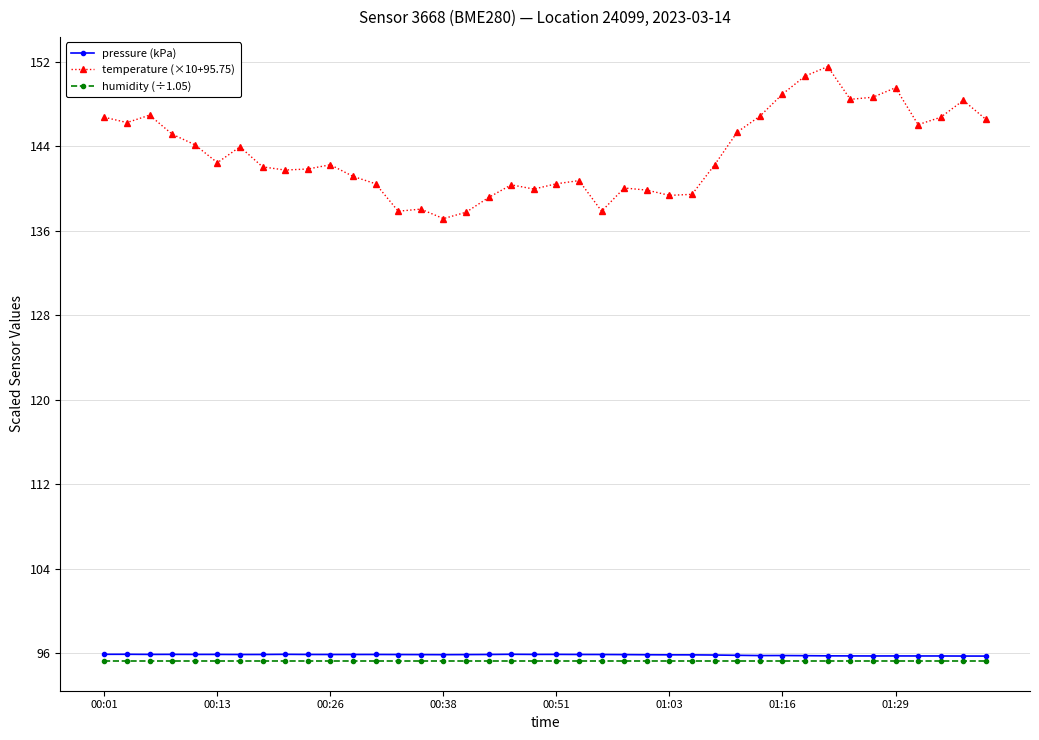

How many lines are shown in the chart?

3